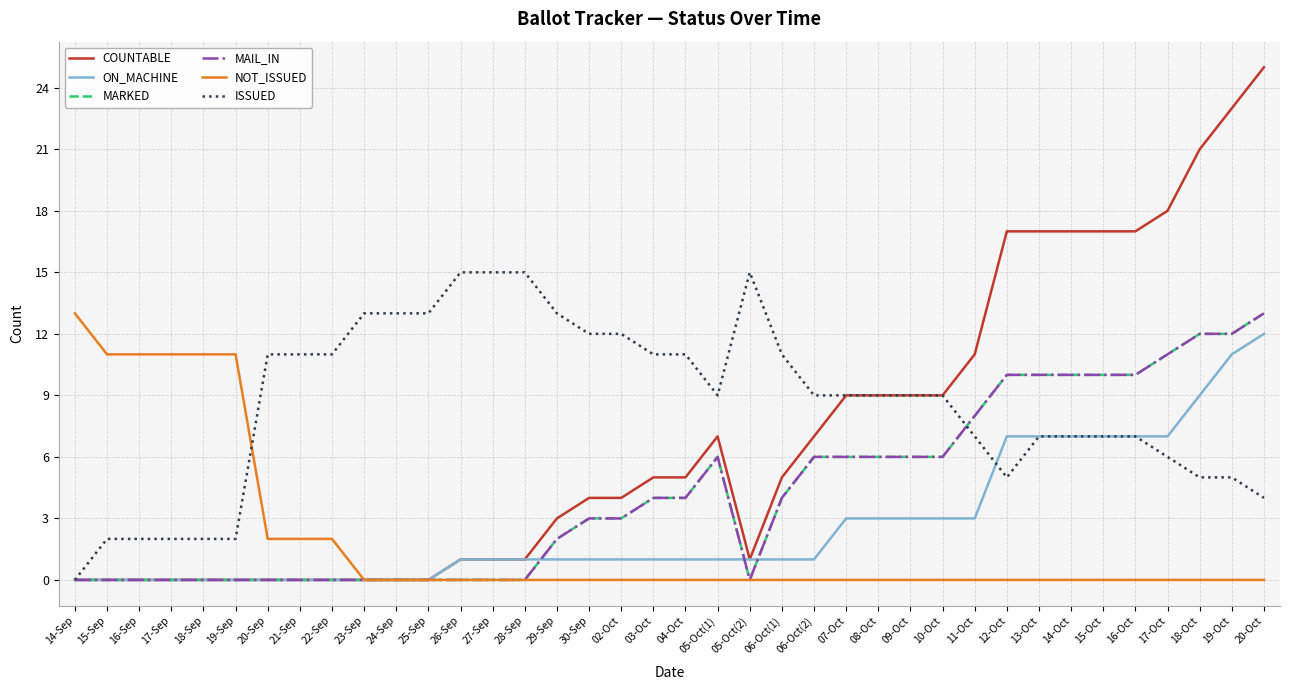

What position from the right is 05-Oct(1)?

18